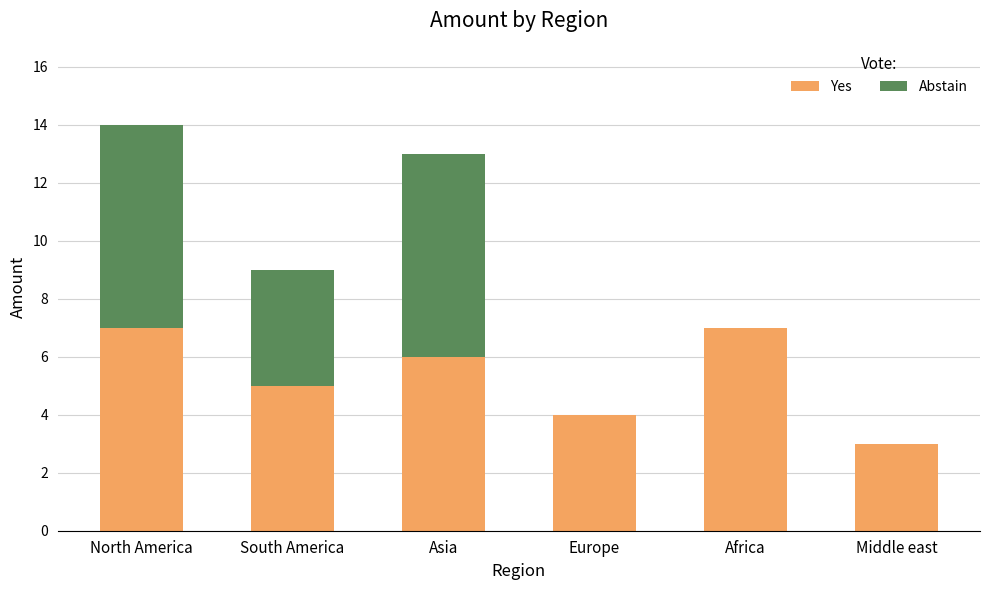

What is the sum of all Yes values?

32